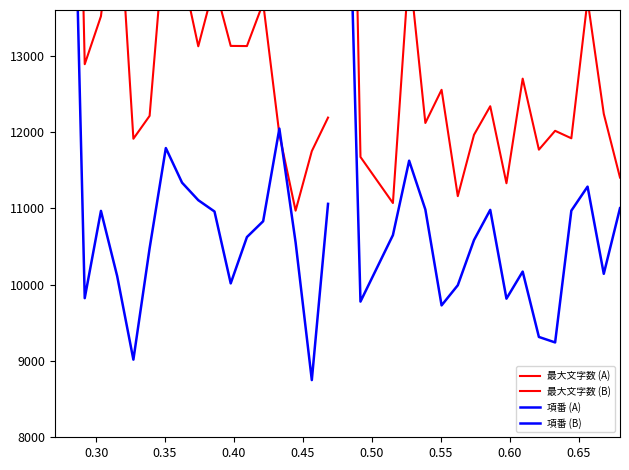

What are all the series names shown in the legend?

最大文字数 (A), 最大文字数 (B), 項番 (A), 項番 (B)